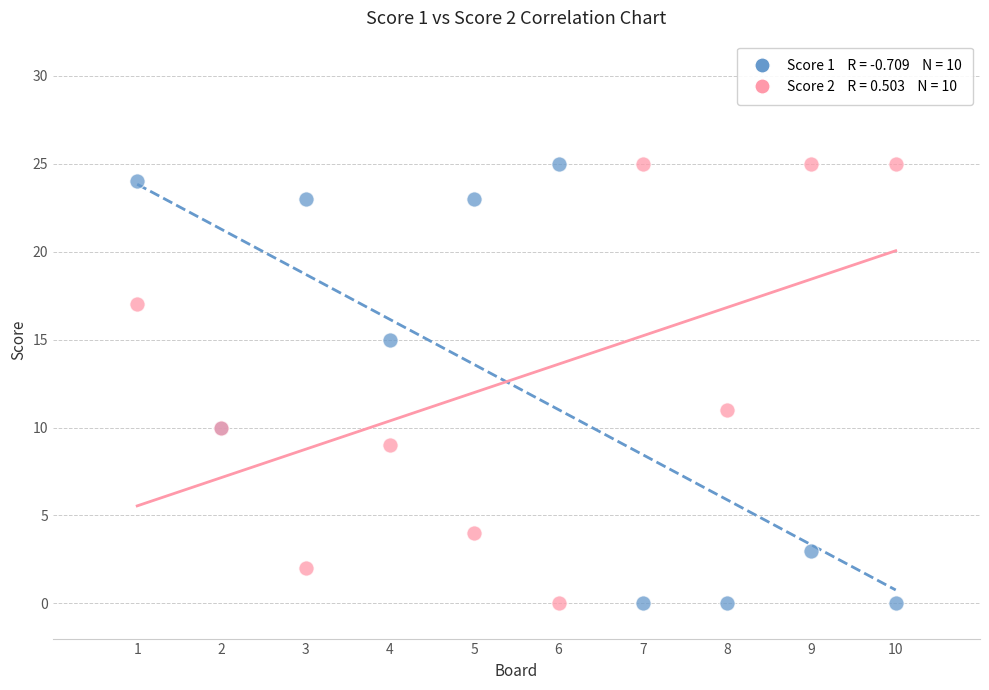

Across all series, what Y value is closest to 12?

11